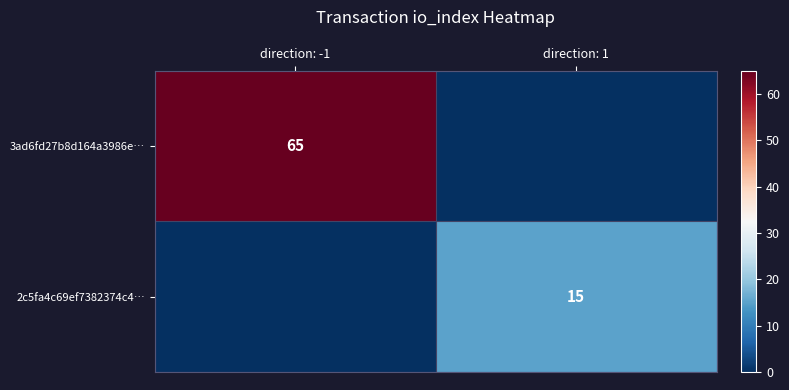

How many distinct data groups are displayed?

2